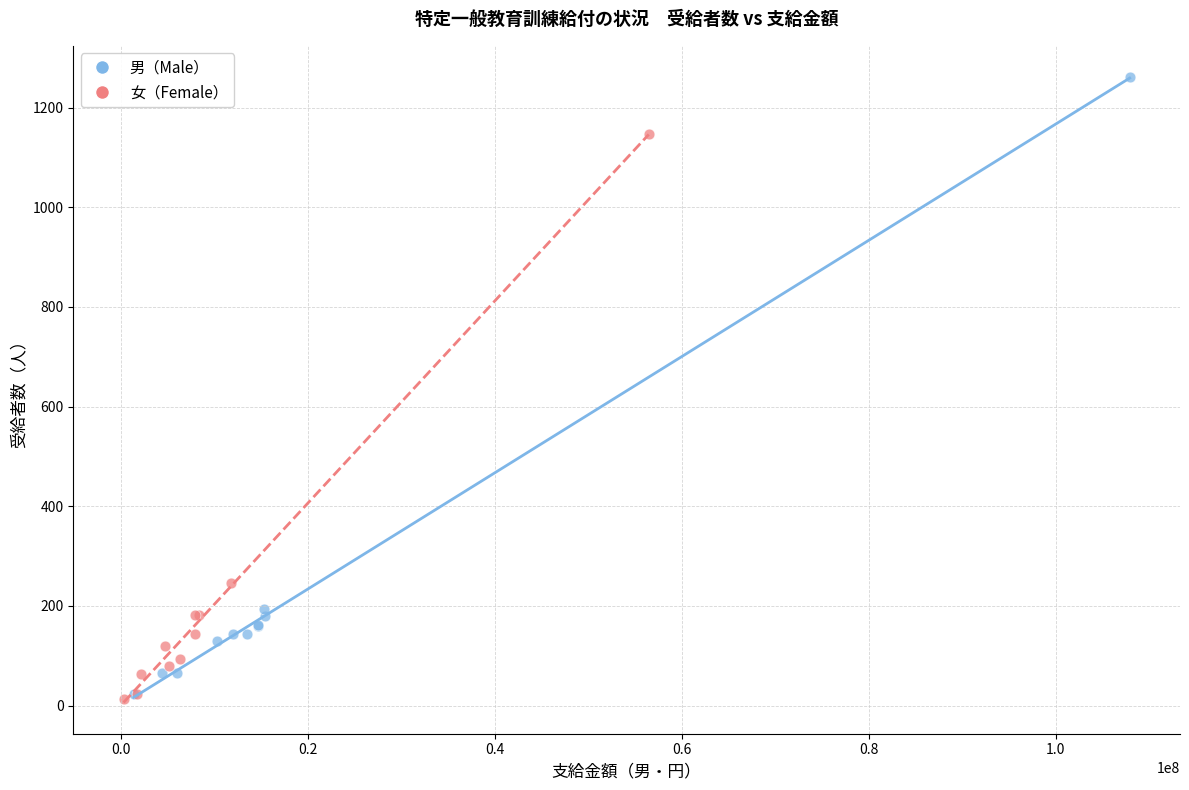

Which series contains the highest Y value?

男（Male）